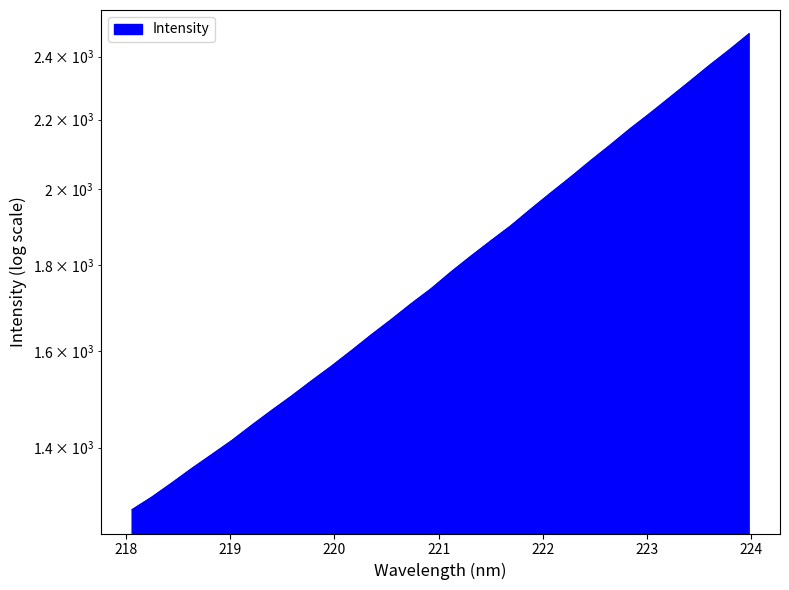

Reading right to left, extract all data points from this chart.

2476.5	2421.9	2370.7	2318.4	2267.8	2218.6	2172.0	2123.6	2077.8	2031.4	1987.7	1943.8	1900.0	1861.1	1822.3	1783.0	1742.3	1706.7	1669.9	1635.3	1599.9	1566.1	1534.8	1503.1	1473.6	1443.7	1413.7	1386.8	1360.6	1333.7	1308.0	1285.4